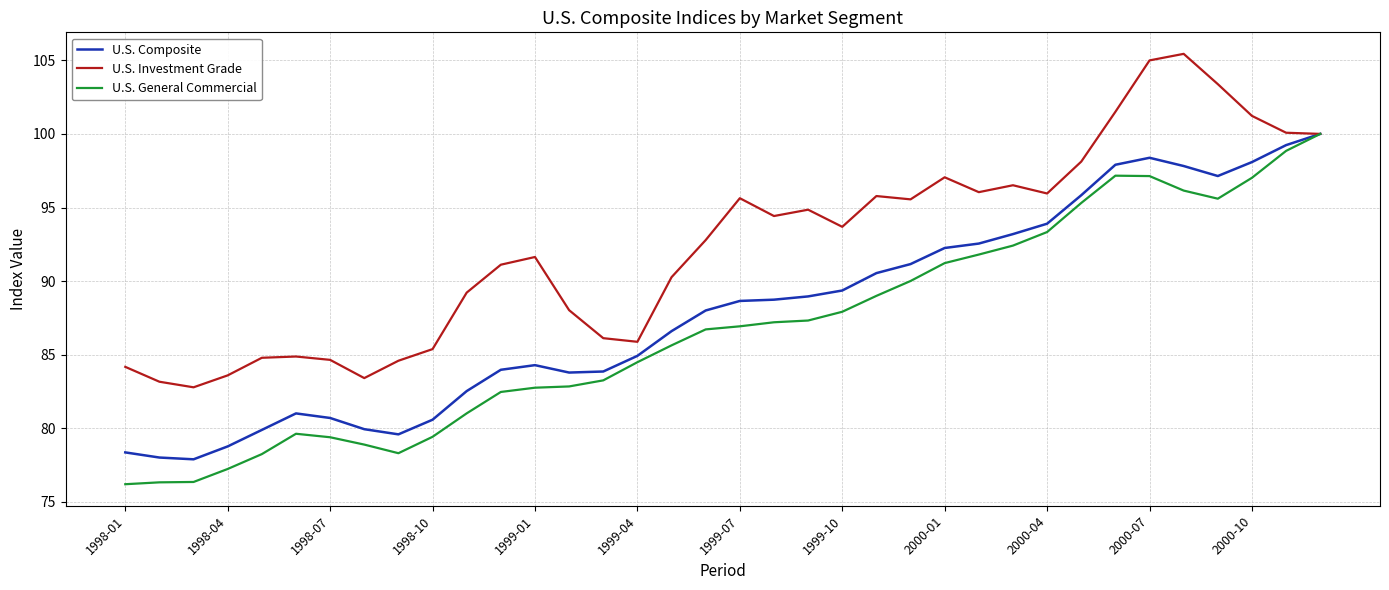

Rank the series by their average value, from highest to lowest.

U.S. Investment Grade, U.S. Composite, U.S. General Commercial